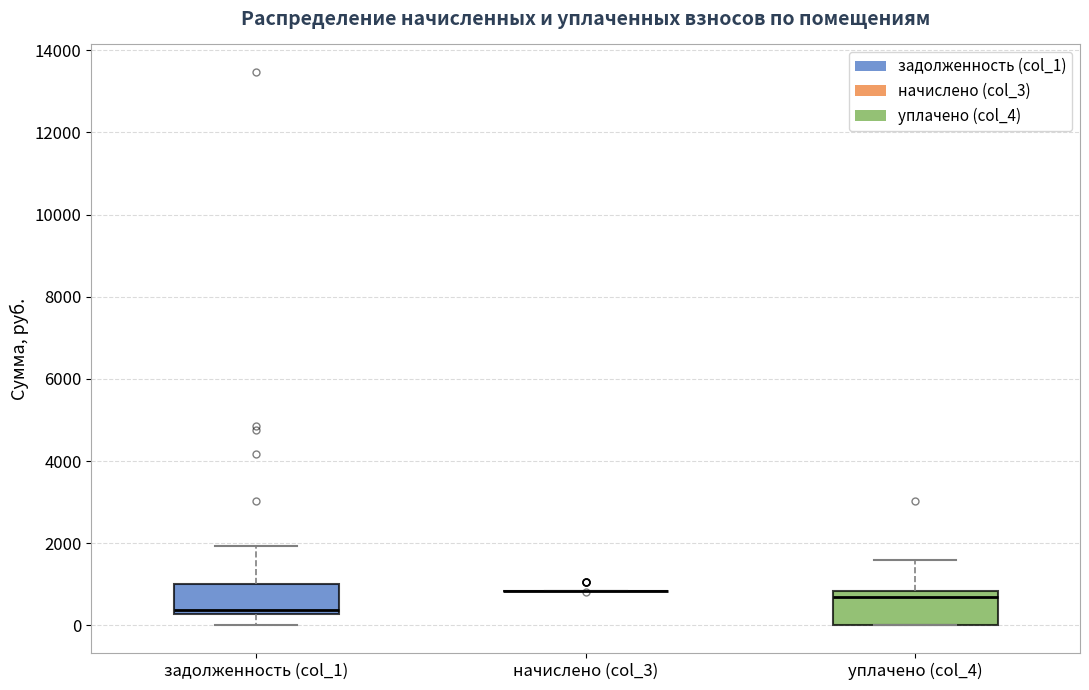

Reading left to right, read every box against the y-axis: the position of its median line, the range the box covers, and the ends of its whiskers. The values are not printed on the chart, so give them approximately, as read against the axis.

задолженность (col_1): median 400, box 200 to 1000, whiskers 0 to 2000
начислено (col_3): box collapsed to a line at 800, whiskers 800 to 800
уплачено (col_4): median 600, box 0 to 800, whiskers 0 to 1600